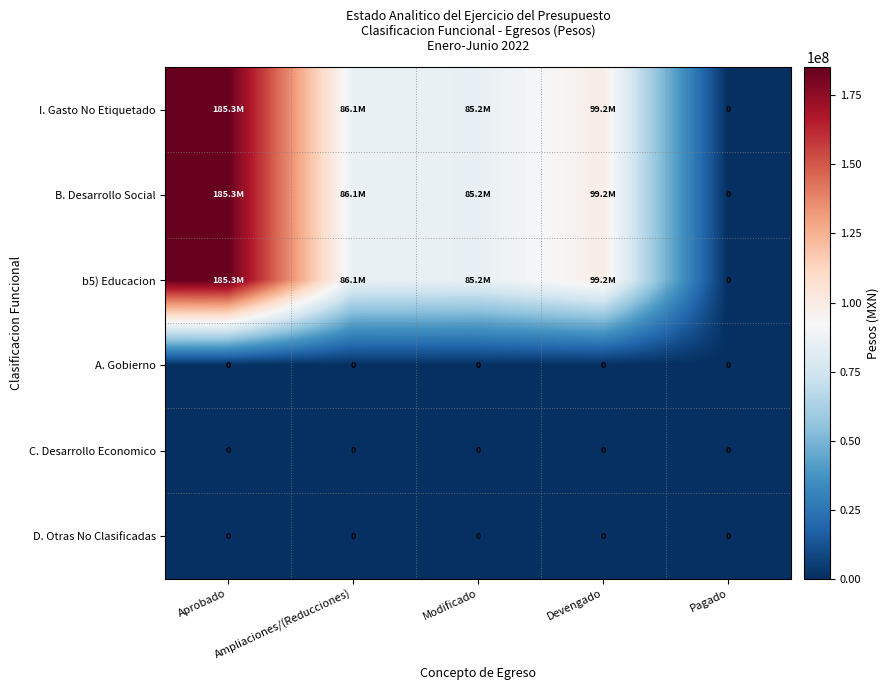

At how many categories does at least one series exceed 26105486?

4